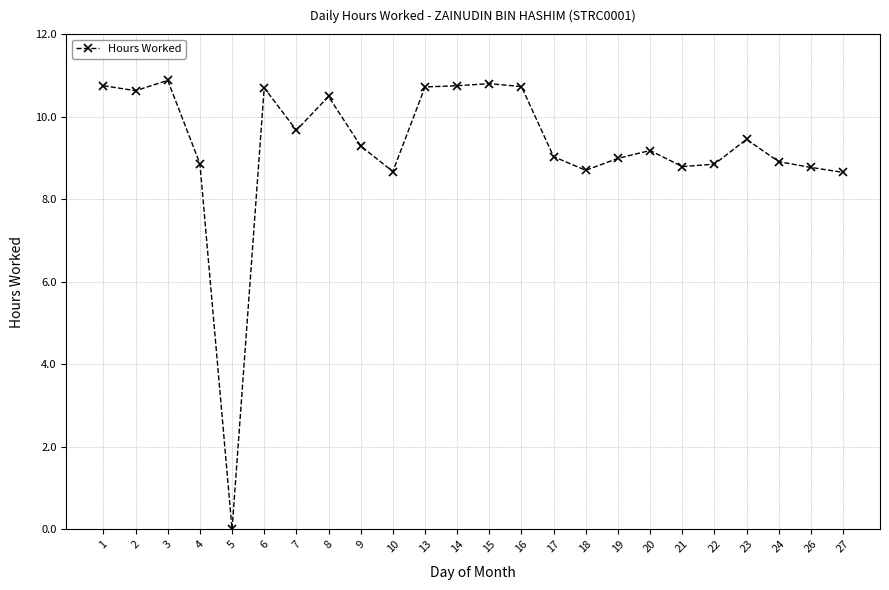

How many lines are shown in the chart?

1